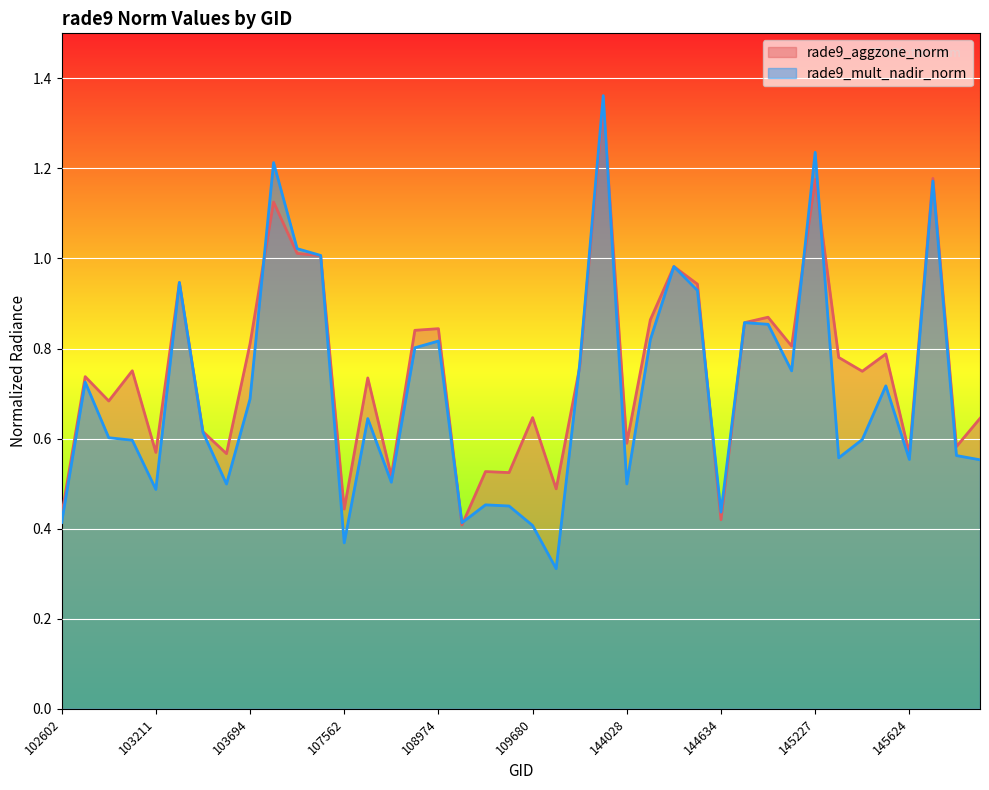

Between 103211 and 145227, which series saw the biggest shift?

rade9_mult_nadir_norm